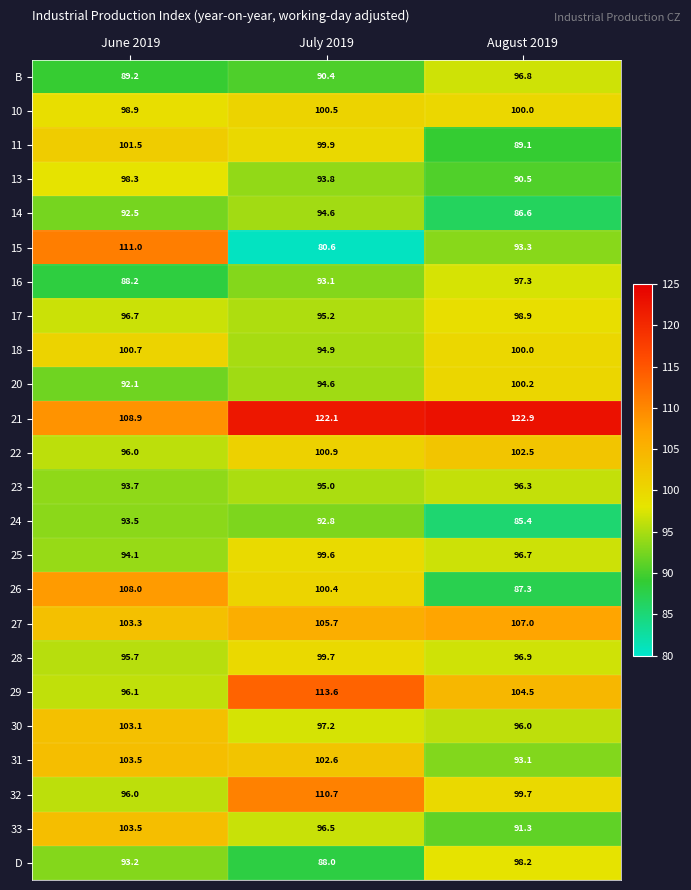

What is the total value across all series at June 2019?

2357.7